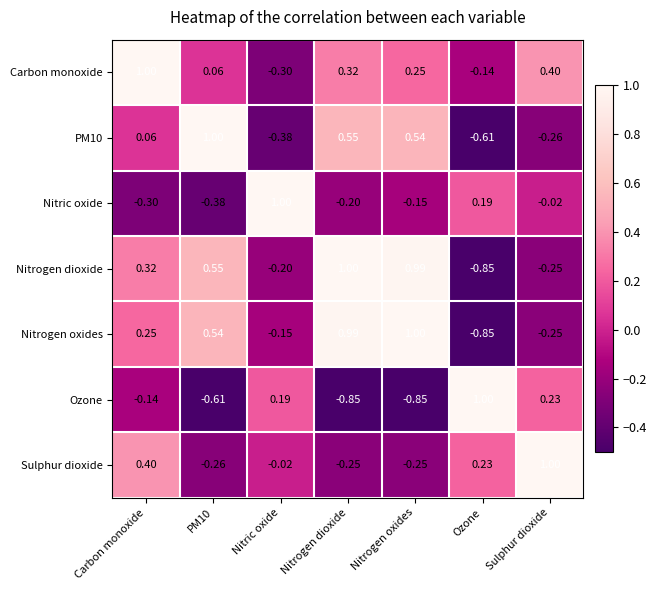

What is the difference between the highest and lowest values at Sulphur dioxide?

1.3